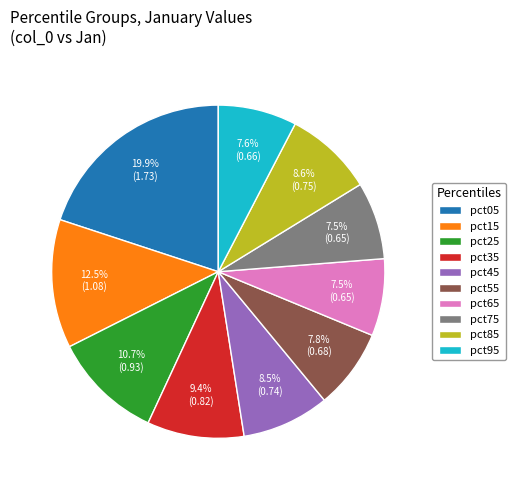

To the nearest percent, what is the difference between the pct15 and pct25 slice percentages?

2%